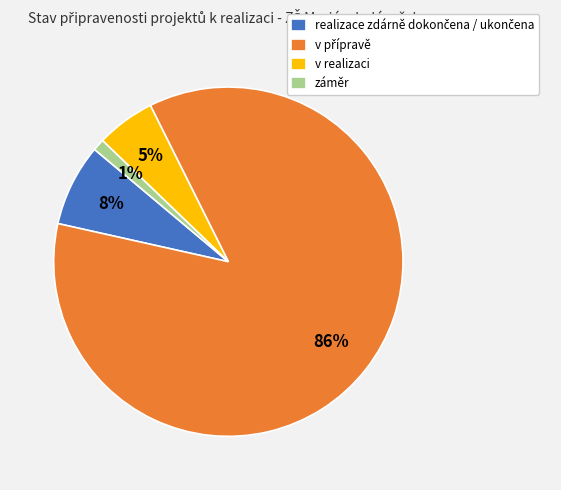

Which category has the smallest portion of the pie?

záměr